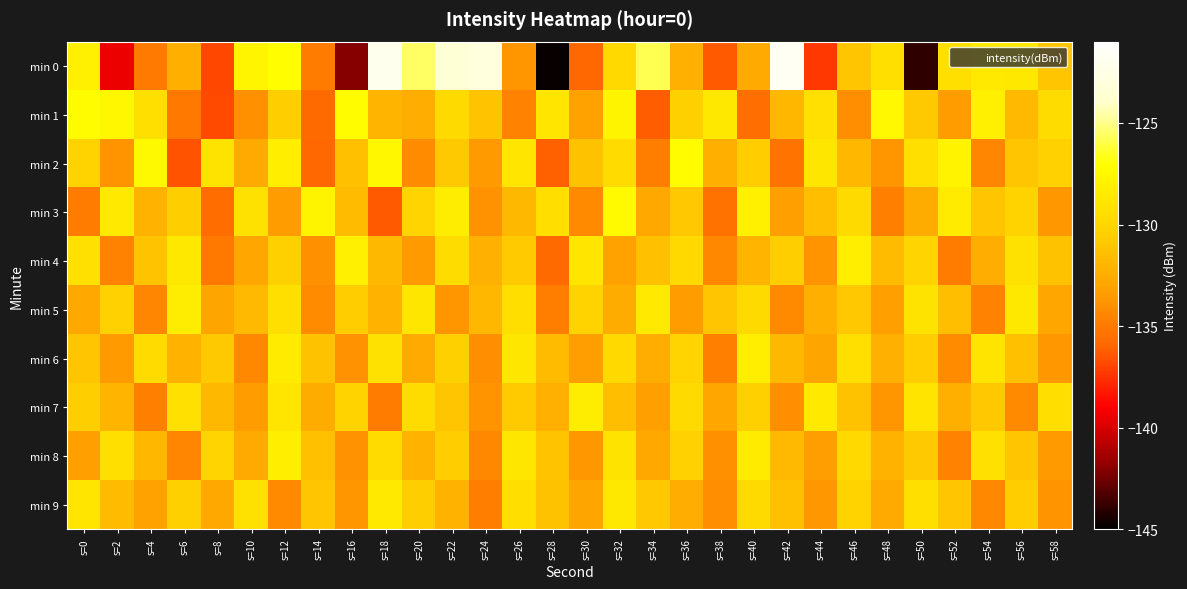

What is the minimum value shown in the chart?

-144.8